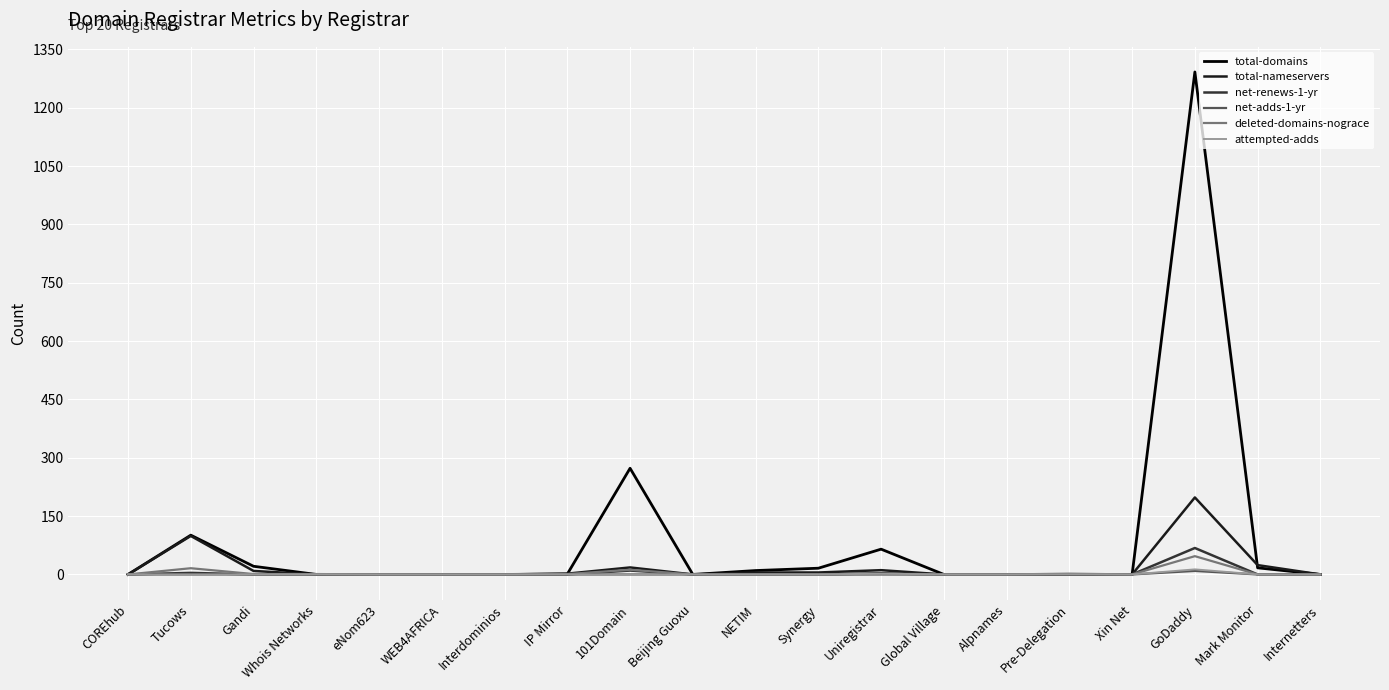

Which series has the widest spread of values?

total-domains